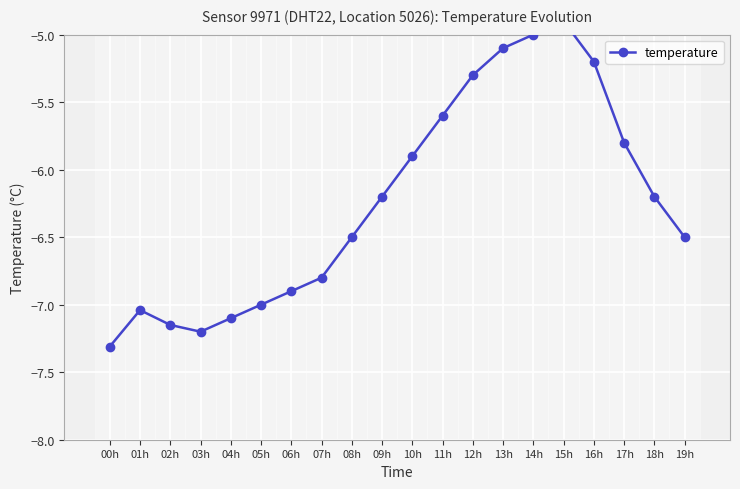

What is the difference between the values at 11h and 13h?

0.5